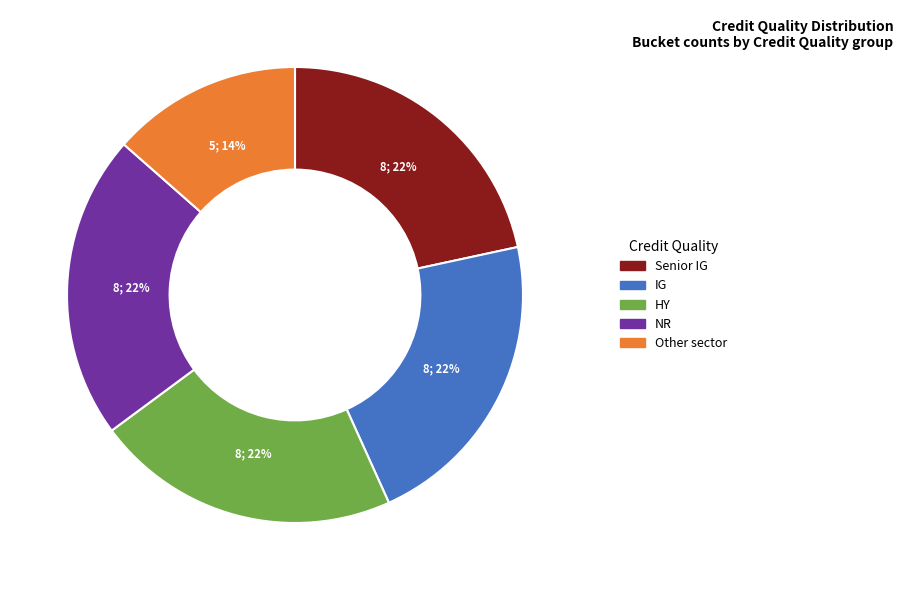

Is NR the majority of the pie?

No